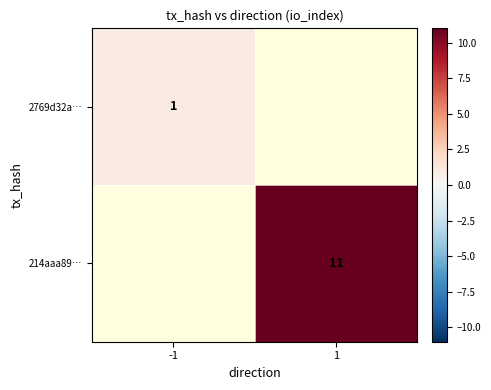

The value of 214aaa89… at 1 is 18.9. True or false?

False